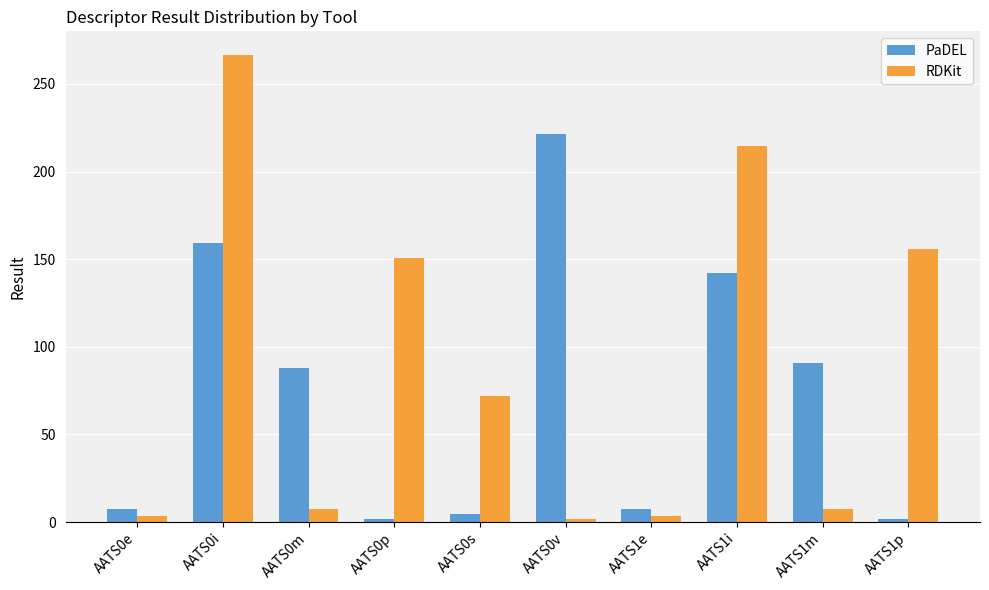

How many bars are there in total?

20